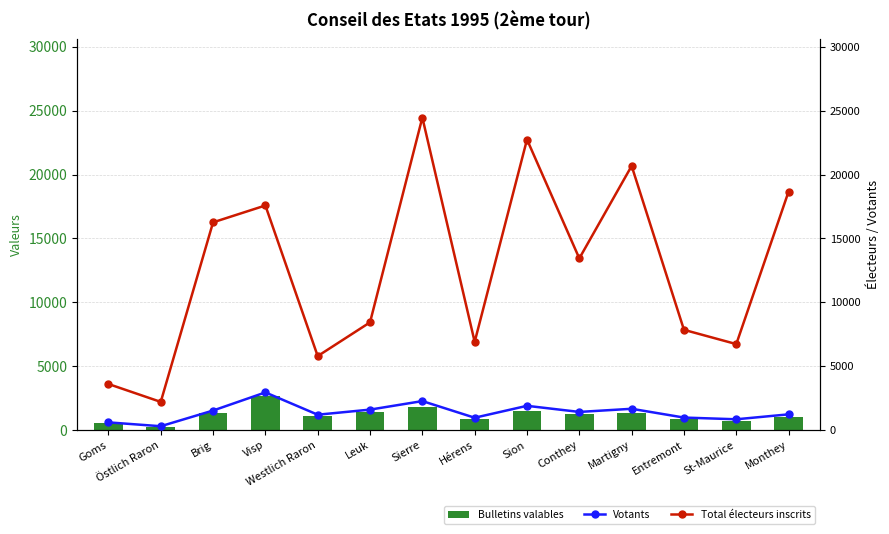

Reading left to right, list all the values displayed in this chart.

Bulletins valables: Goms=545	Östlich Raron=255	Brig=1367	Visp=2698	Westlich Raron=1125	Leuk=1435	Sierre=1777	Hérens=860	Sion=1535	Conthey=1237	Martigny=1377	Entremont=893	St-Maurice=702	Monthey=993
Votants: Goms=607	Östlich Raron=305	Brig=1533	Visp=2952	Westlich Raron=1207	Leuk=1605	Sierre=2273	Hérens=970	Sion=1902	Conthey=1424	Martigny=1670	Entremont=983	St-Maurice=849	Monthey=1235
Total électeurs inscrits: Goms=3609	Östlich Raron=2209	Brig=16259	Visp=17578	Westlich Raron=5793	Leuk=8434	Sierre=24458	Hérens=6905	Sion=22741	Conthey=13438	Martigny=20673	Entremont=7848	St-Maurice=6732	Monthey=18672